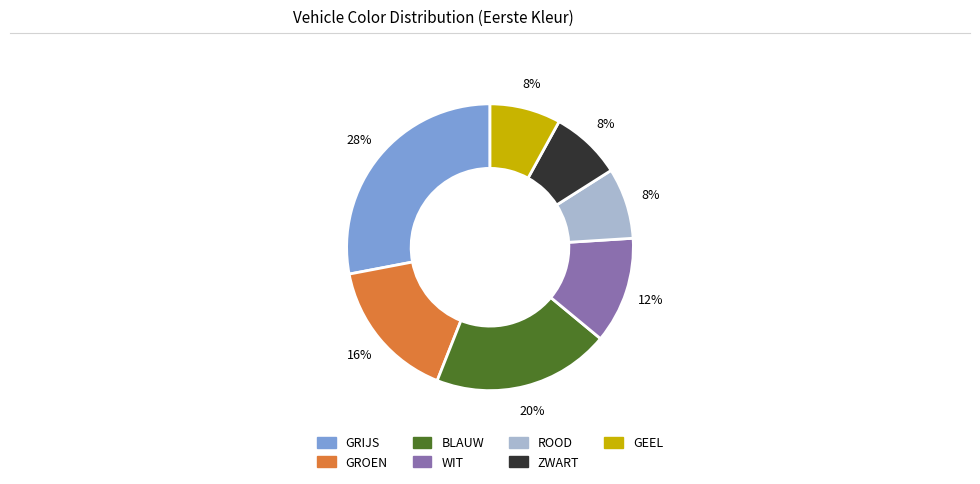

Is the sum of ROOD and WIT greater than half?

No